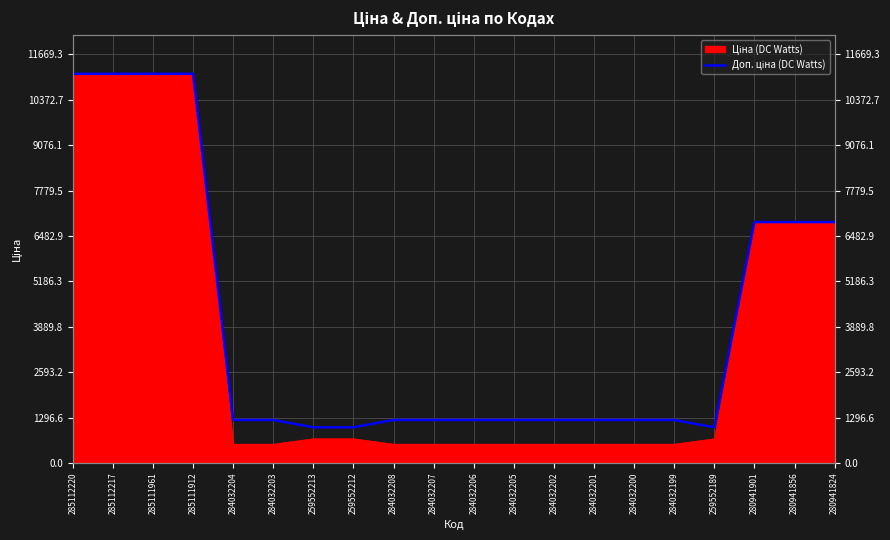

Reading left to right, list all the values displayed in this chart.

11113.6	11113.6	11113.6	11113.6	1227.2	1227.2	1017.8	1017.8	1227.2	1227.2	1227.2	1227.2	1227.2	1227.2	1227.2	1227.2	1017.8	6879.5	6879.5	6879.5